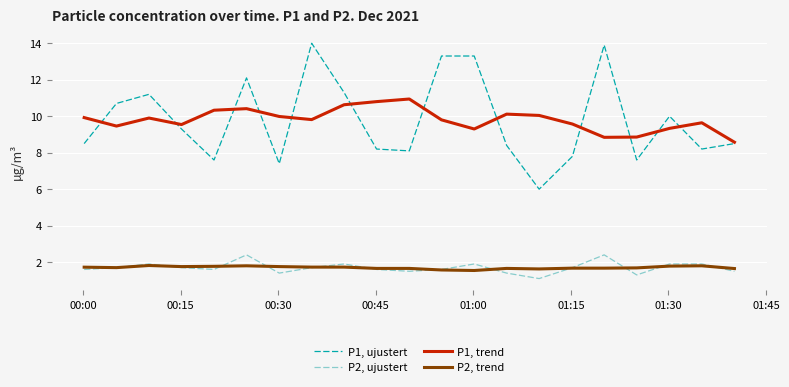

What is the highest value of the P1, ujustert series?

14.0